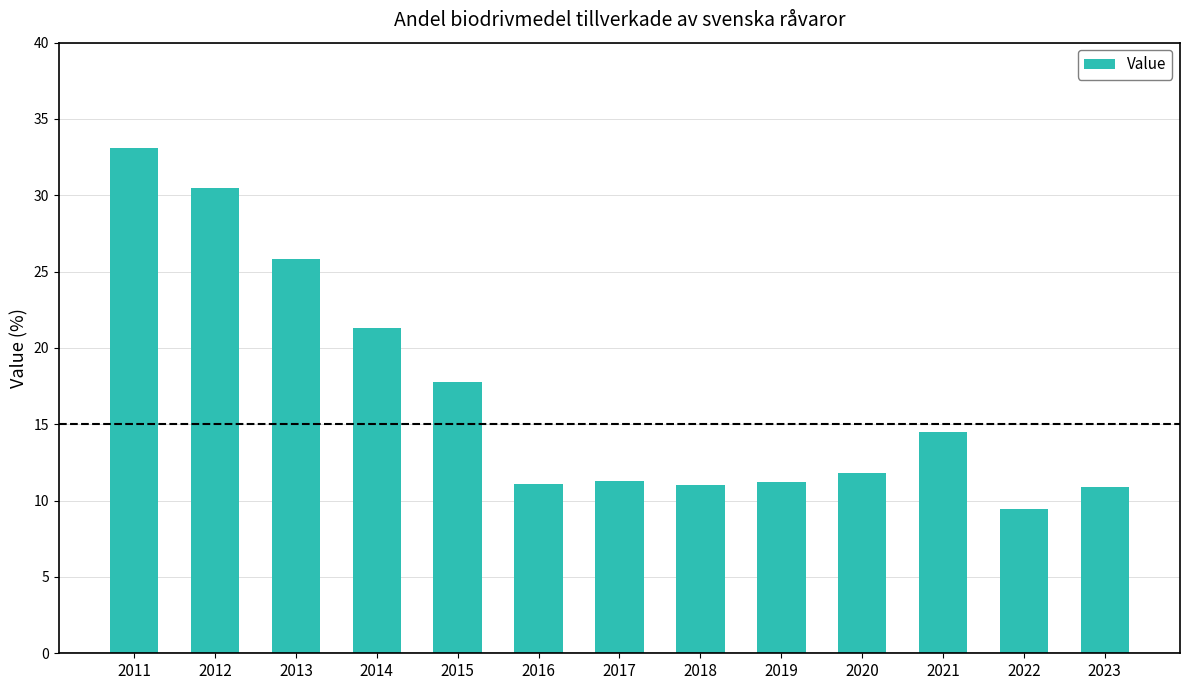

Which has a higher value, 2012 or 2018?

2012